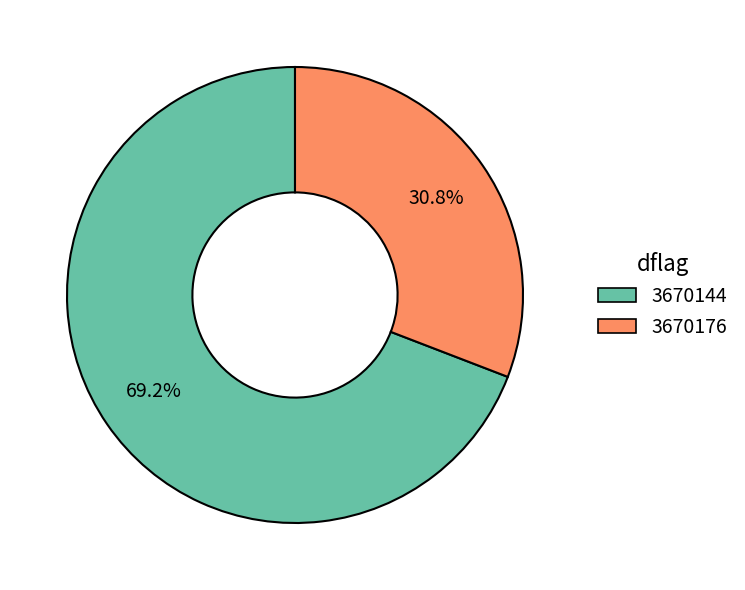

Rank the categories by value from highest to lowest.

3670144, 3670176